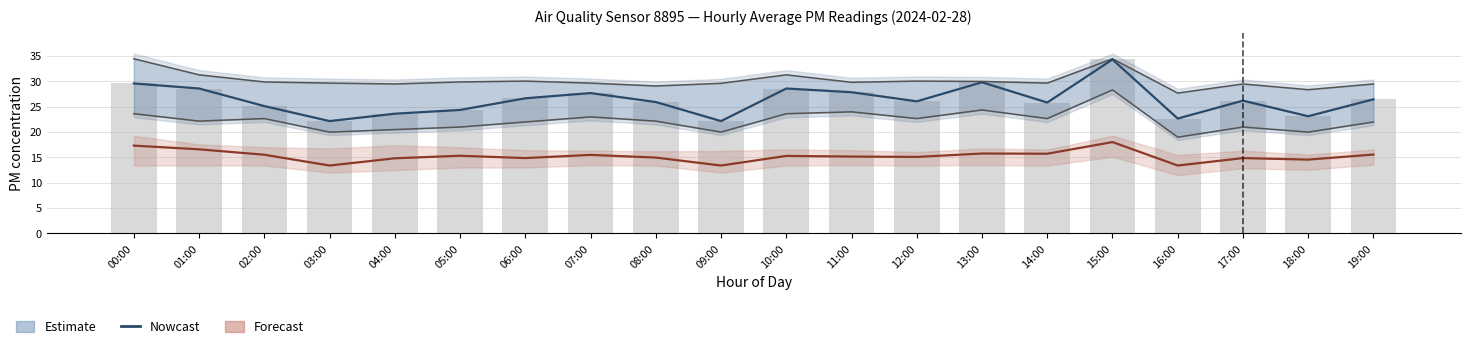

What is the spread (max minus min) of values at 18:00?

8.6